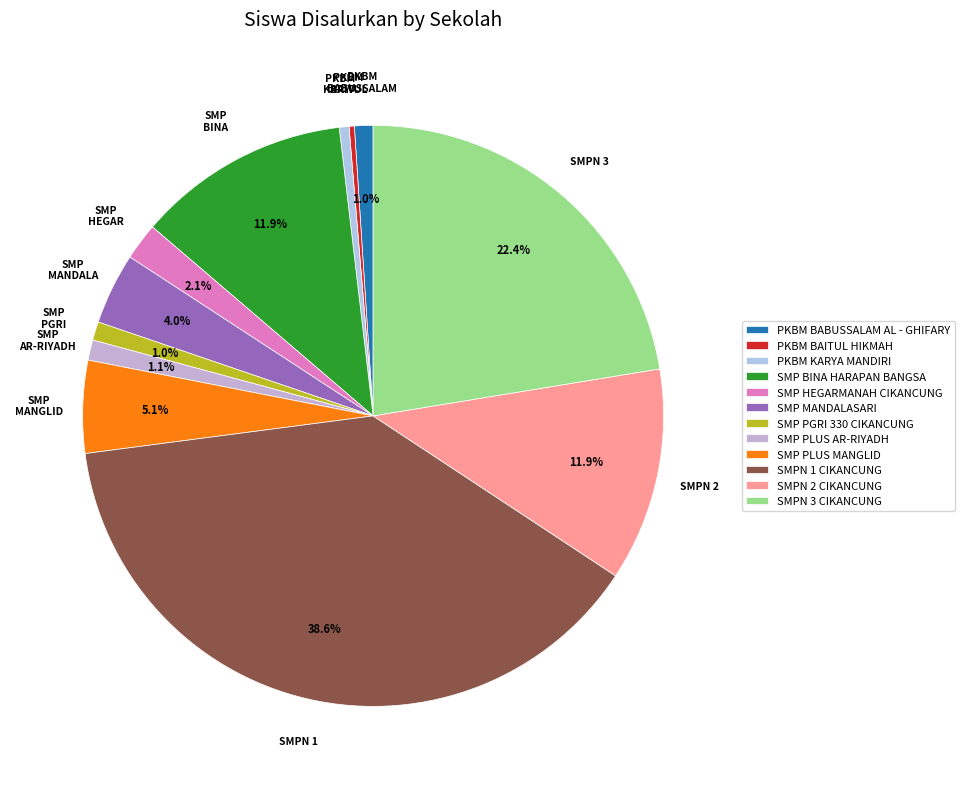

To the nearest percent, what is the difference between the largest and smallest slice percentages?

38%